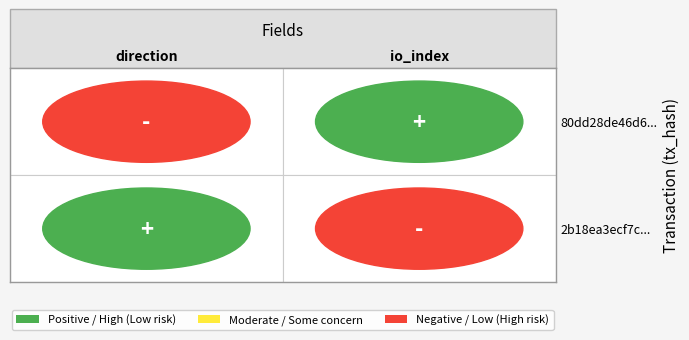

Is the value of 80dd28de46d62efa4c3d3df30bfb387d781bdc9 at 0 greater than the value of 2b18ea3ecf7cc37527223f0e33b7287fad69e4a at 0?

No